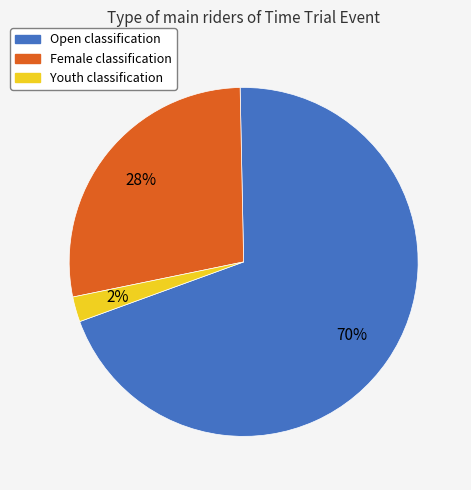

What percentage is the Female slice, to the nearest percent?

28%